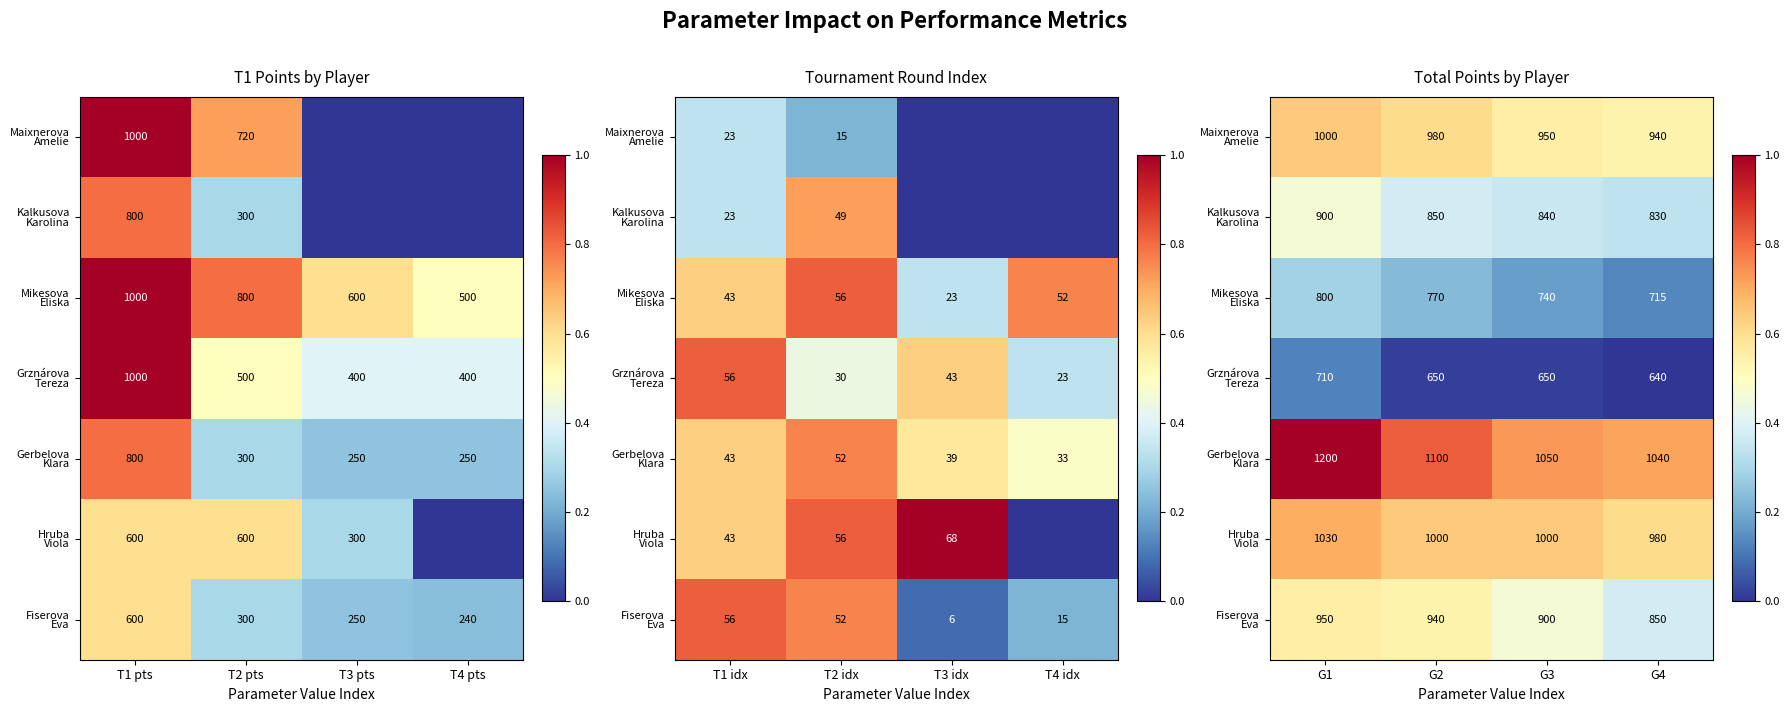

What is the greatest value displayed?

1.0